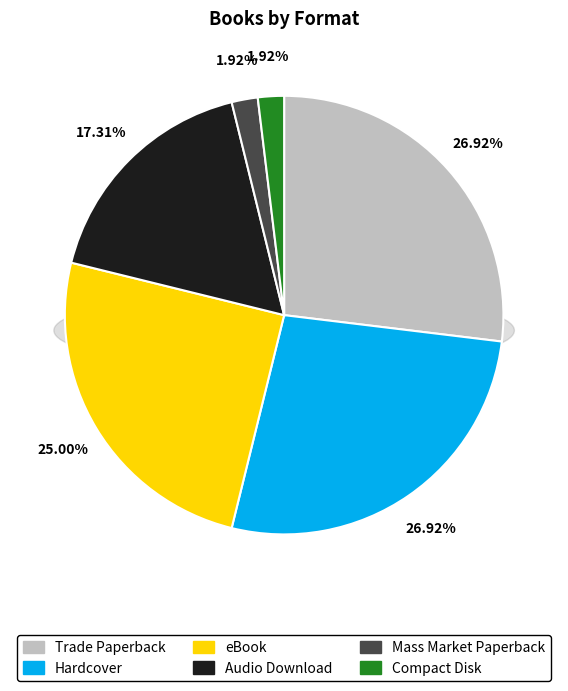

What is the smallest slice in the pie chart?

Mass Market Paperback